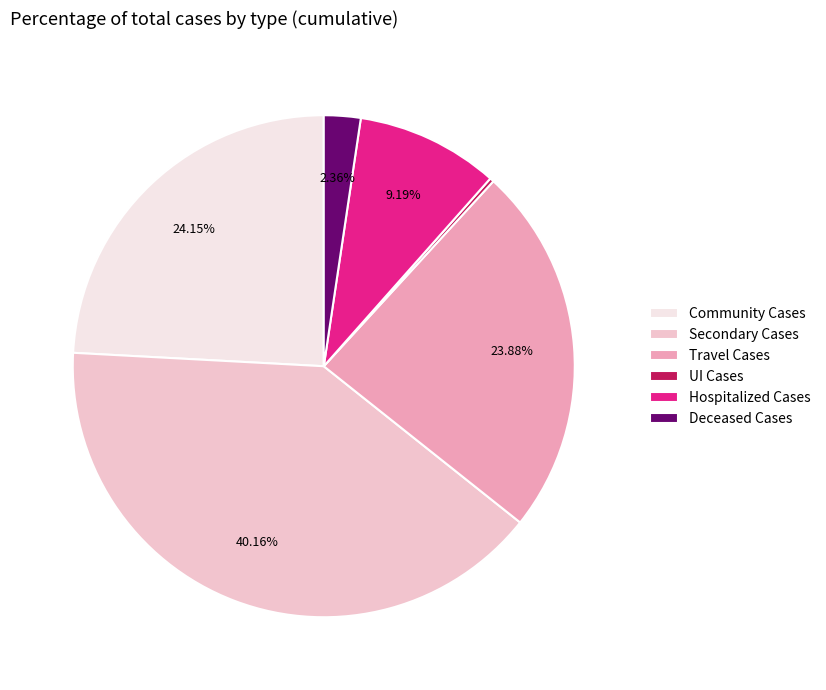

Is it true that Travel Cases is 31% of the pie?

False